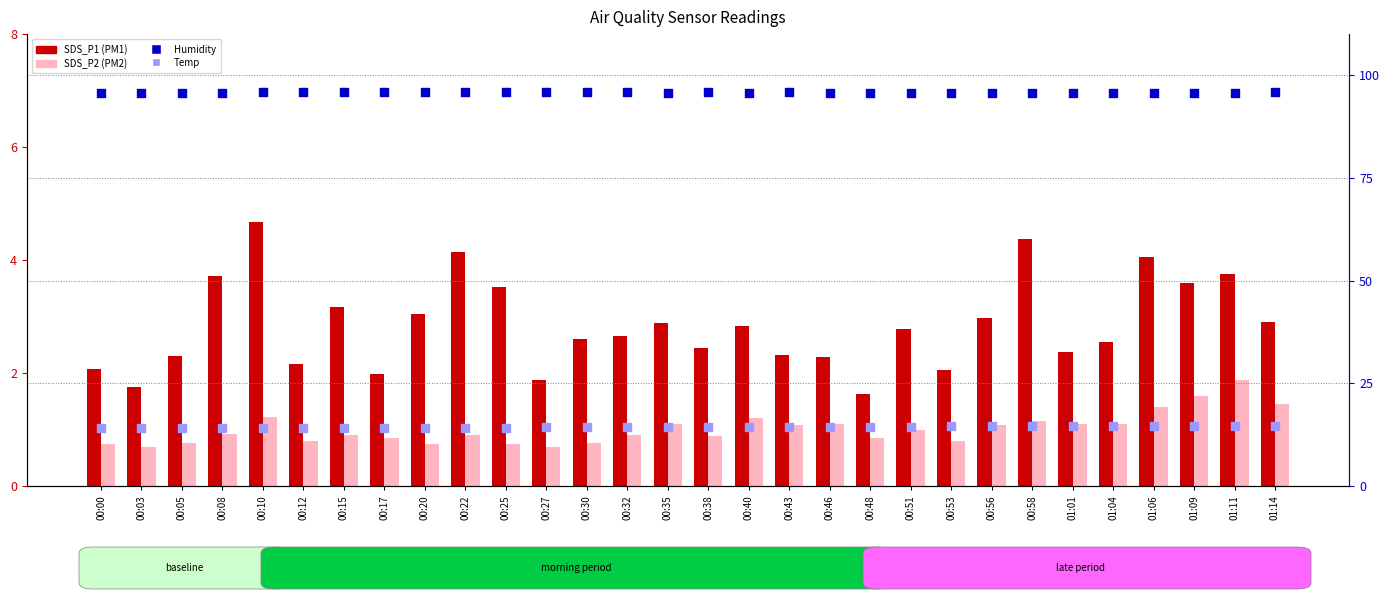

What is the total value across all series at 00:48?

112.6